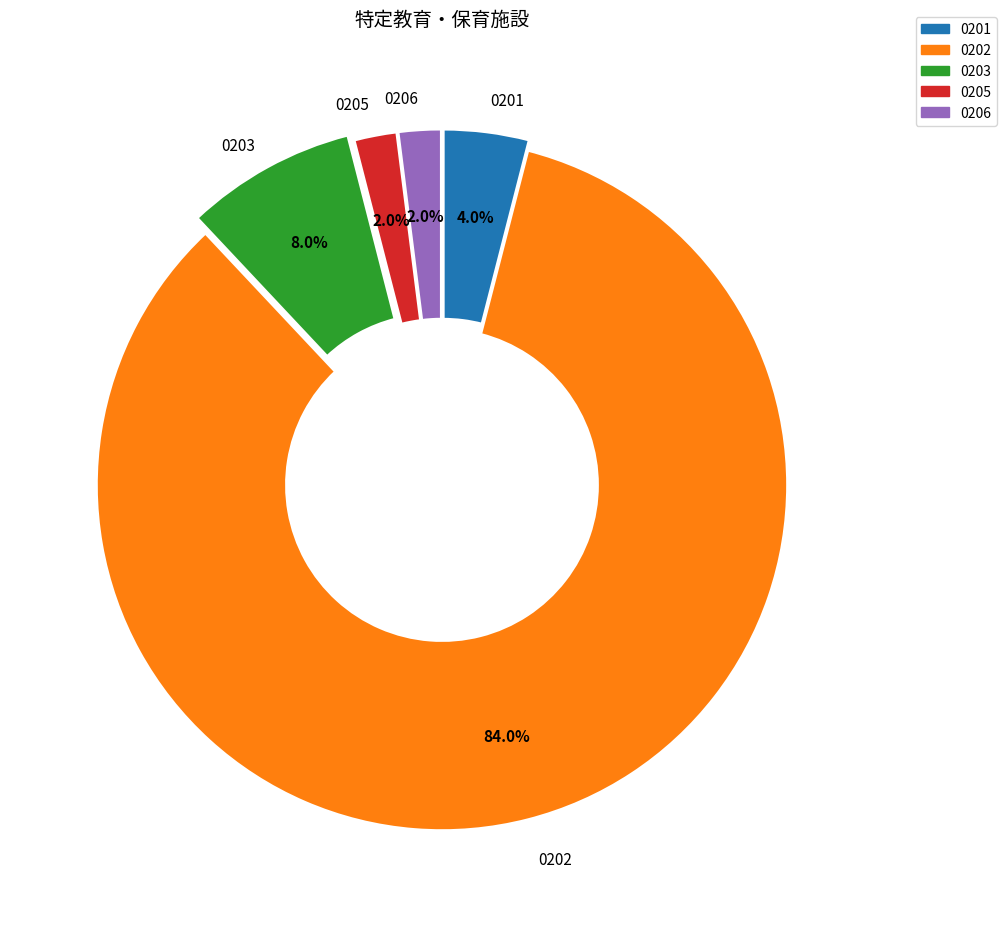

How many segments does this pie chart have?

5